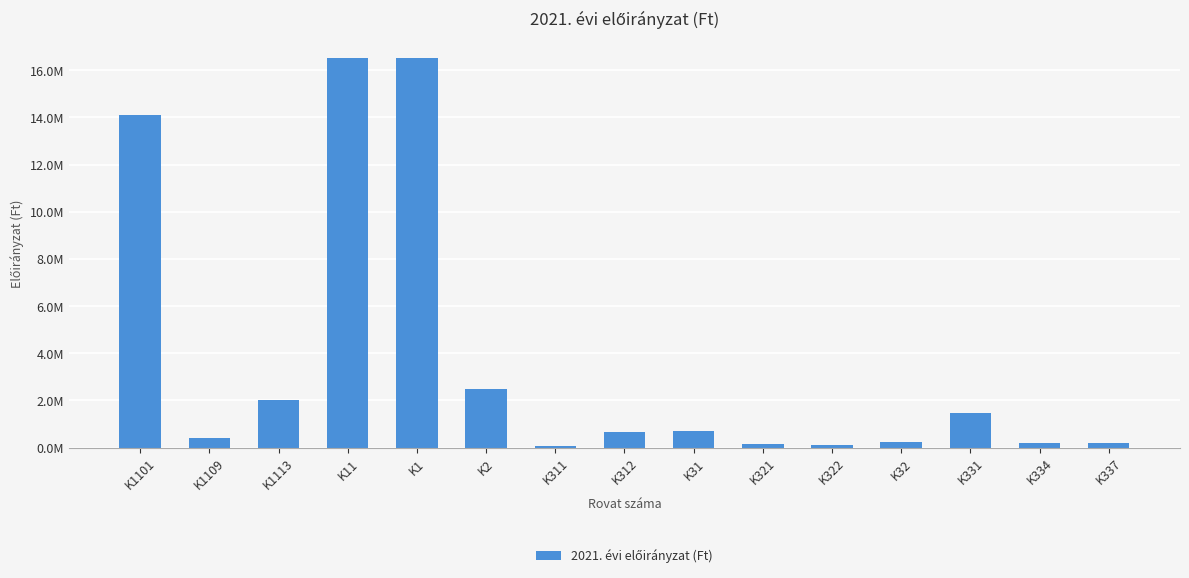

Rank the categories by value from lowest to highest.

K311, K322, K321, K337, K334, K32, K1109, K312, K31, K331, K1113, K2, K1101, K11, K1